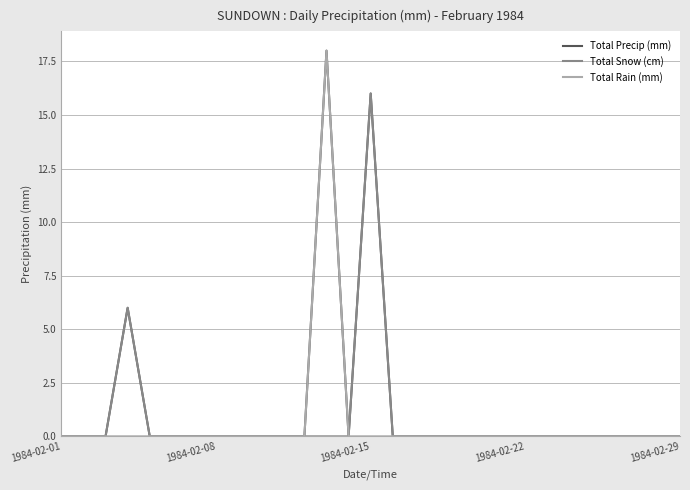

What is the maximum value for Total Rain (mm)?

18